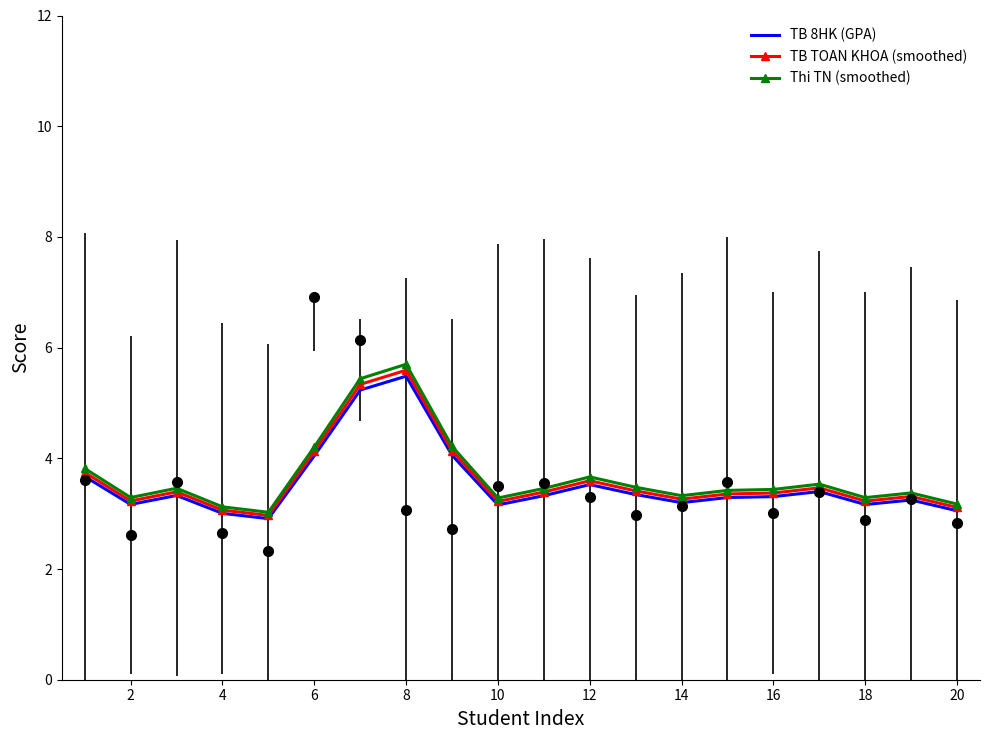

At 16, list the series in order from largest to smallest.

Thi TN (smoothed), TB TOAN KHOA (smoothed), TB 8HK (GPA)